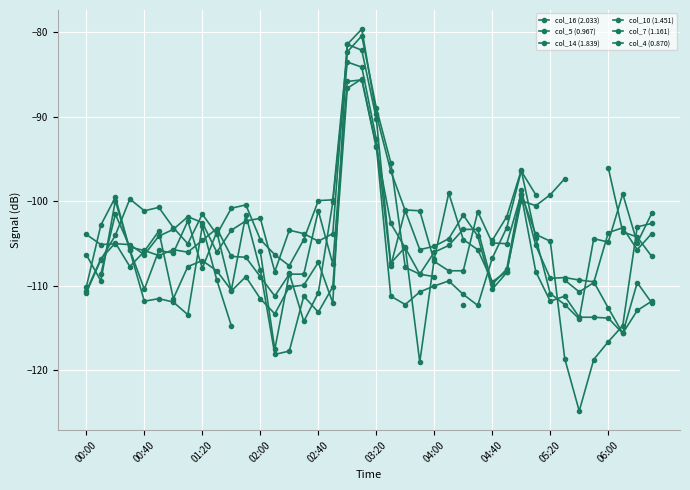

How many intersections are there between col_14 (1.839) and col_10 (1.451)?

9